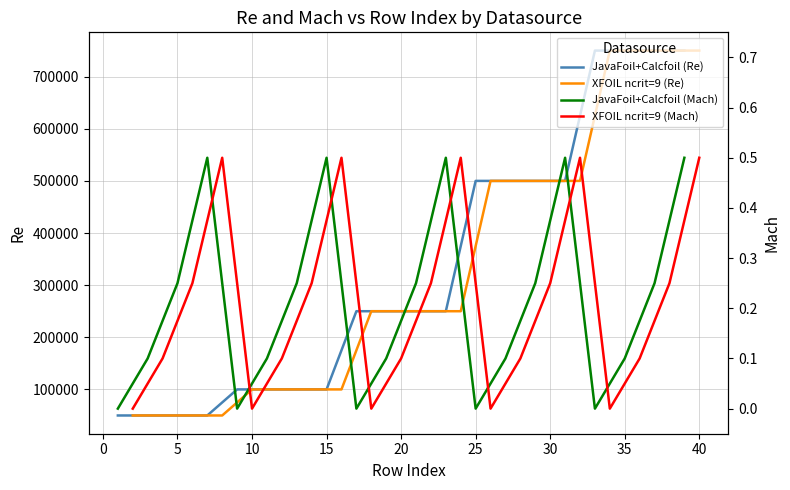

How many distinct data groups are displayed?

4